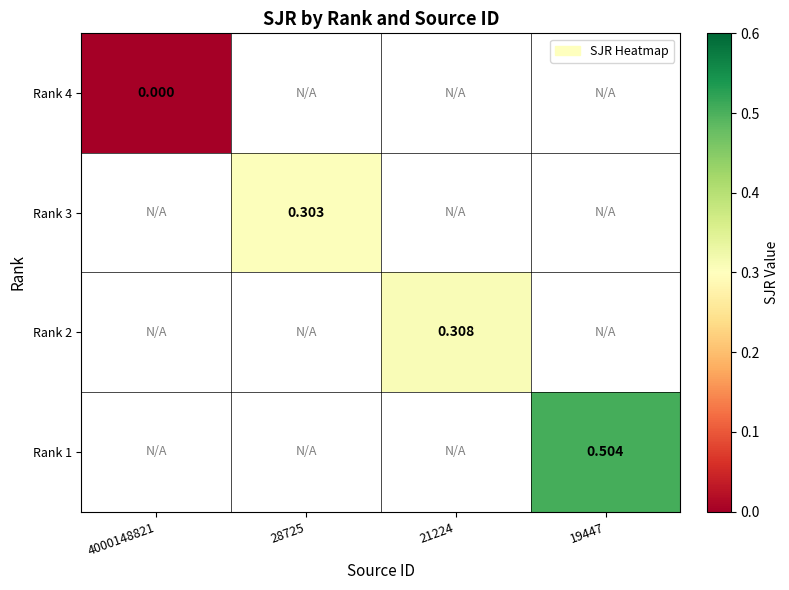

List the series in order of their peak value, lowest first.

Rank 4, Rank 3, Rank 2, Rank 1